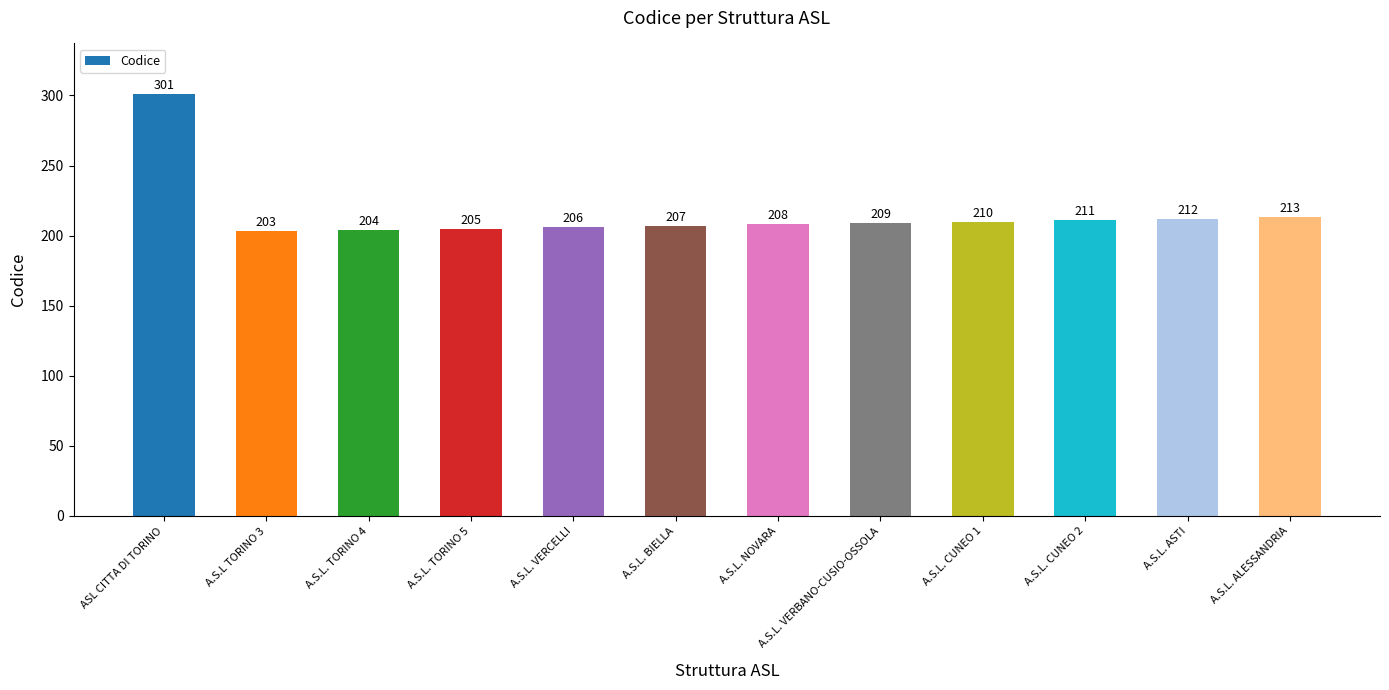

What is the difference between the maximum and minimum values?

98